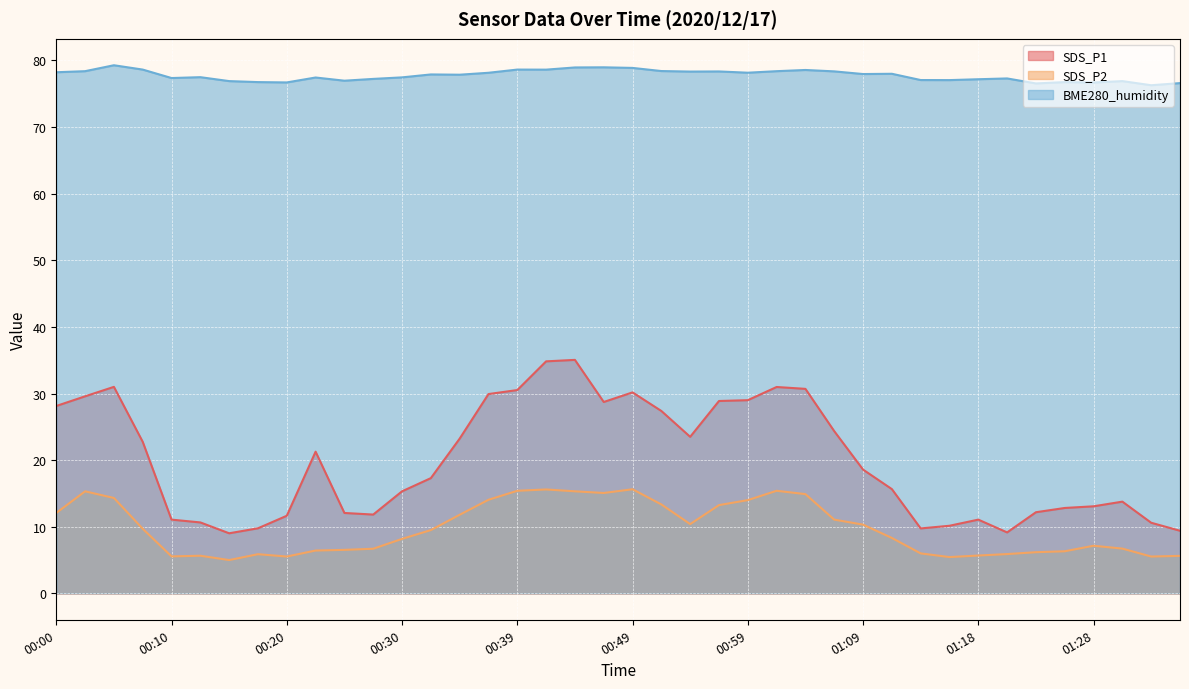

How many interior local valleys does the BME280_humidity series have?

12